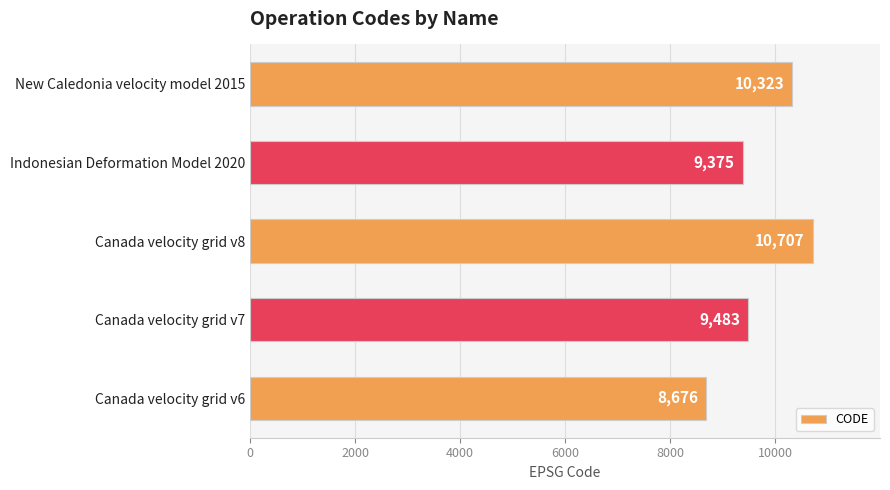

Count the number of data series in this chart.

1